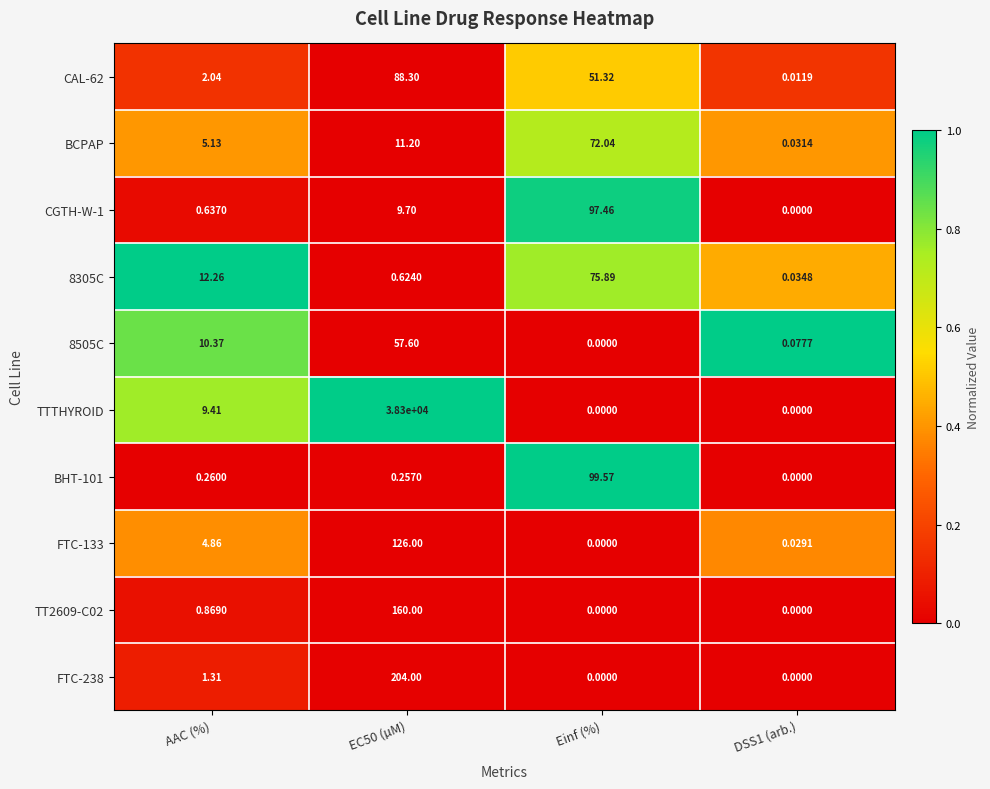

Count the number of data series in this chart.

10